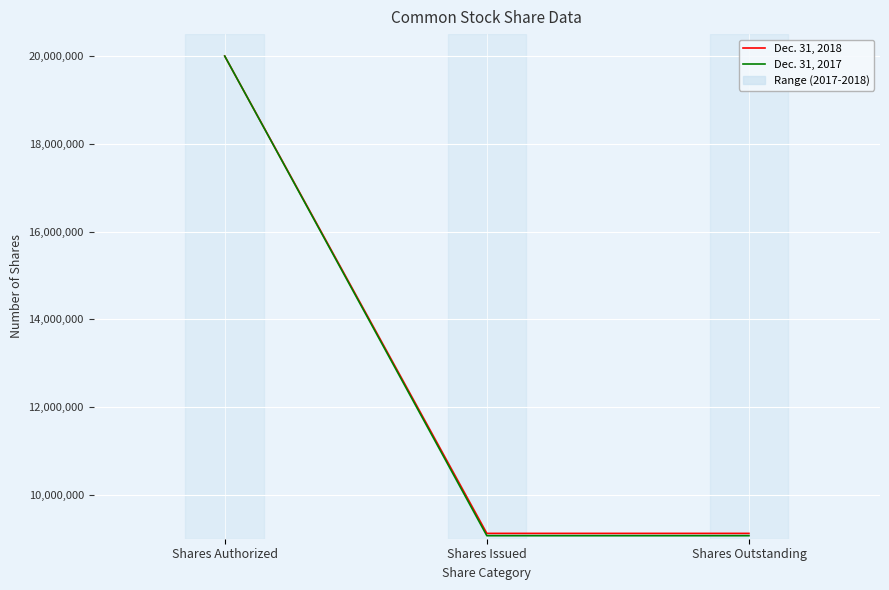

Reading left to right, transcribe all the data shown in this chart.

Dec. 31, 2018: 20000000	9121555	9121555
Dec. 31, 2017: 20000000	9069363	9069363